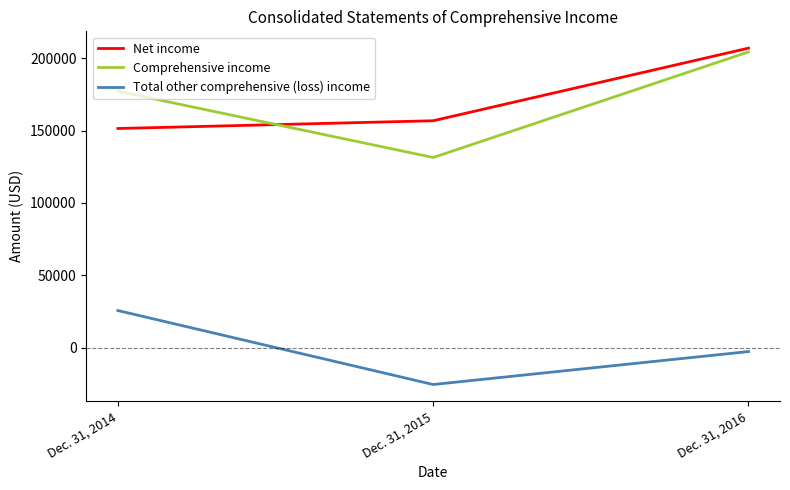

How many lines are shown in the chart?

3